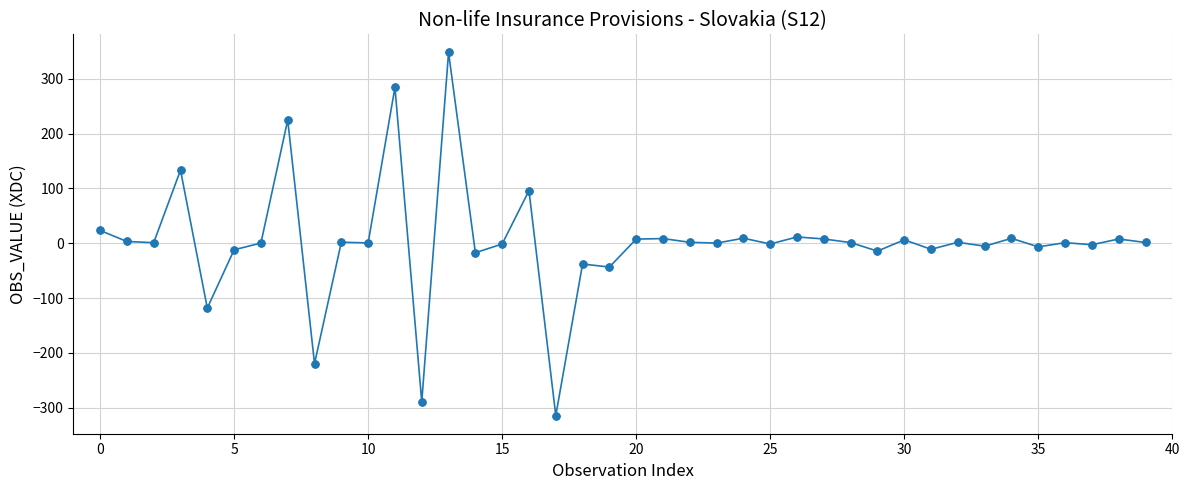

What is the value of the 8th point from the left?

224.7